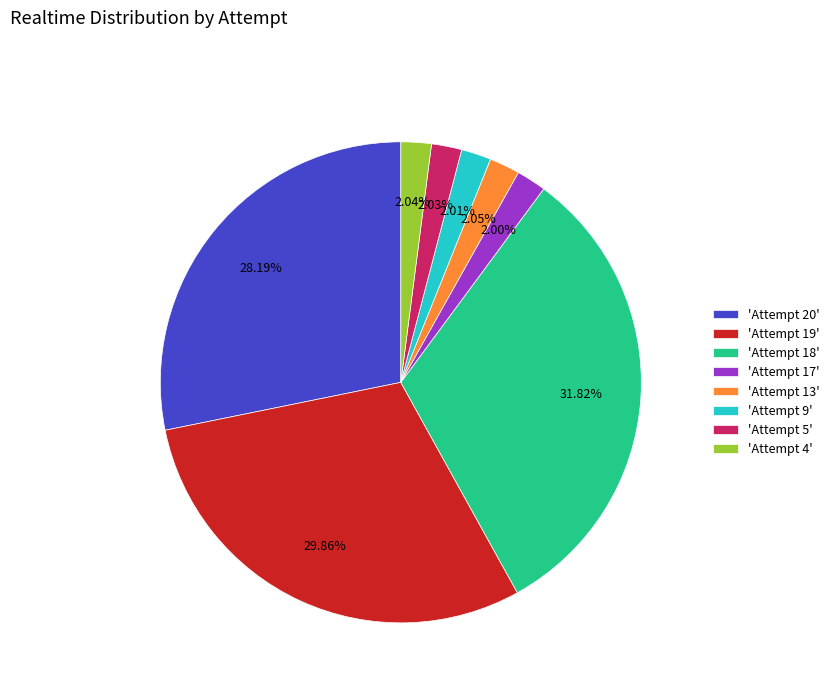

Is there a majority slice in this chart?

No